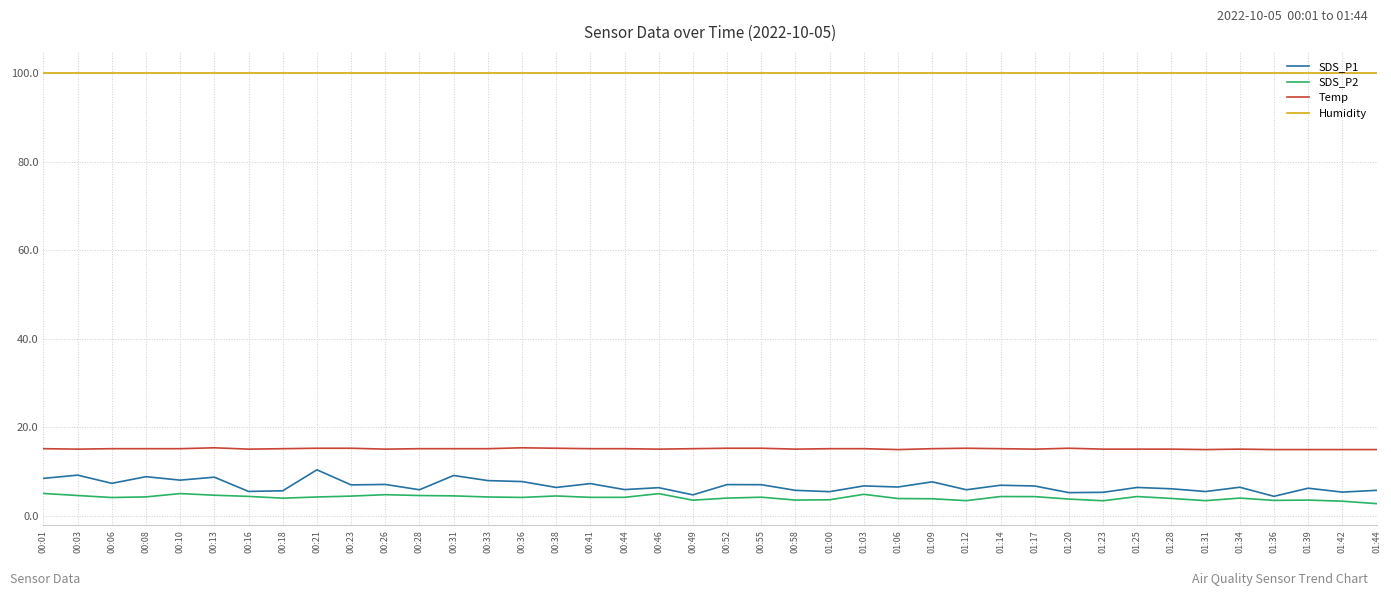

Does the chart have visible grid lines?

Yes